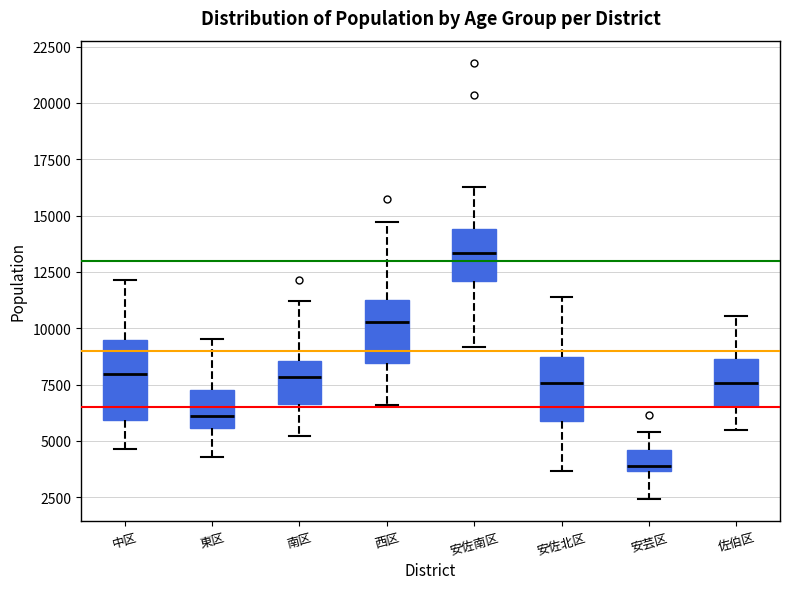

Reading left to right, transcribe this box plot: for each box, give where its median line is, the range the box spans, and where its two whiskers end, as read against the y-axis. The values are not printed on the chart, so give them approximately, as read against the axis.

中区: median 8000, box 6000 to 9500, whiskers 4500 to 12000
東区: median 6000, box 5500 to 7000, whiskers 4500 to 9500
南区: median 8000, box 6500 to 8500, whiskers 5000 to 11000
西区: median 10500, box 8500 to 11000, whiskers 6500 to 14500
安佐南区: median 13500, box 12000 to 14500, whiskers 9000 to 16500
安佐北区: median 7500, box 6000 to 8500, whiskers 3500 to 11500
安芸区: median 4000, box 3500 to 4500, whiskers 2500 to 5500
佐伯区: median 7500, box 6500 to 8500, whiskers 5500 to 10500